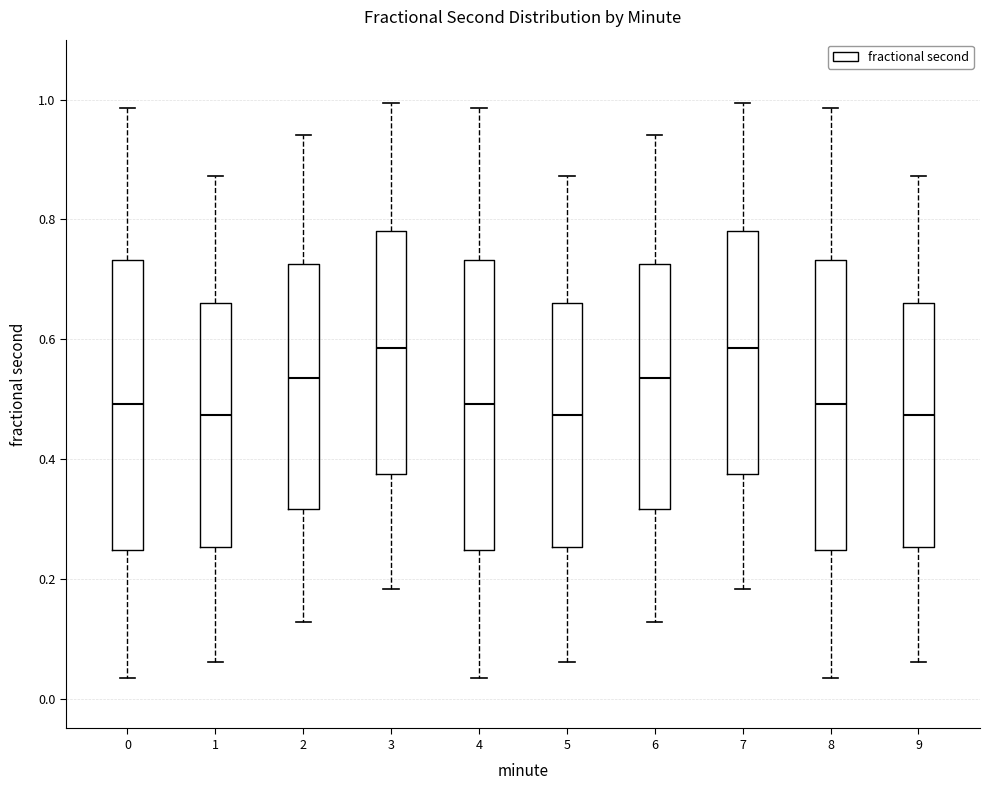

Reading left to right, read every box against the y-axis: the position of its median line, the range the box covers, and the ends of its whiskers. The values are not printed on the chart, so give them approximately, as read against the axis.

0: median 0.50, box 0.24 to 0.74, whiskers 0.04 to 0.98
1: median 0.48, box 0.26 to 0.66, whiskers 0.06 to 0.88
2: median 0.54, box 0.32 to 0.72, whiskers 0.12 to 0.94
3: median 0.58, box 0.38 to 0.78, whiskers 0.18 to 1.00
4: median 0.50, box 0.24 to 0.74, whiskers 0.04 to 0.98
5: median 0.48, box 0.26 to 0.66, whiskers 0.06 to 0.88
6: median 0.54, box 0.32 to 0.72, whiskers 0.12 to 0.94
7: median 0.58, box 0.38 to 0.78, whiskers 0.18 to 1.00
8: median 0.50, box 0.24 to 0.74, whiskers 0.04 to 0.98
9: median 0.48, box 0.26 to 0.66, whiskers 0.06 to 0.88